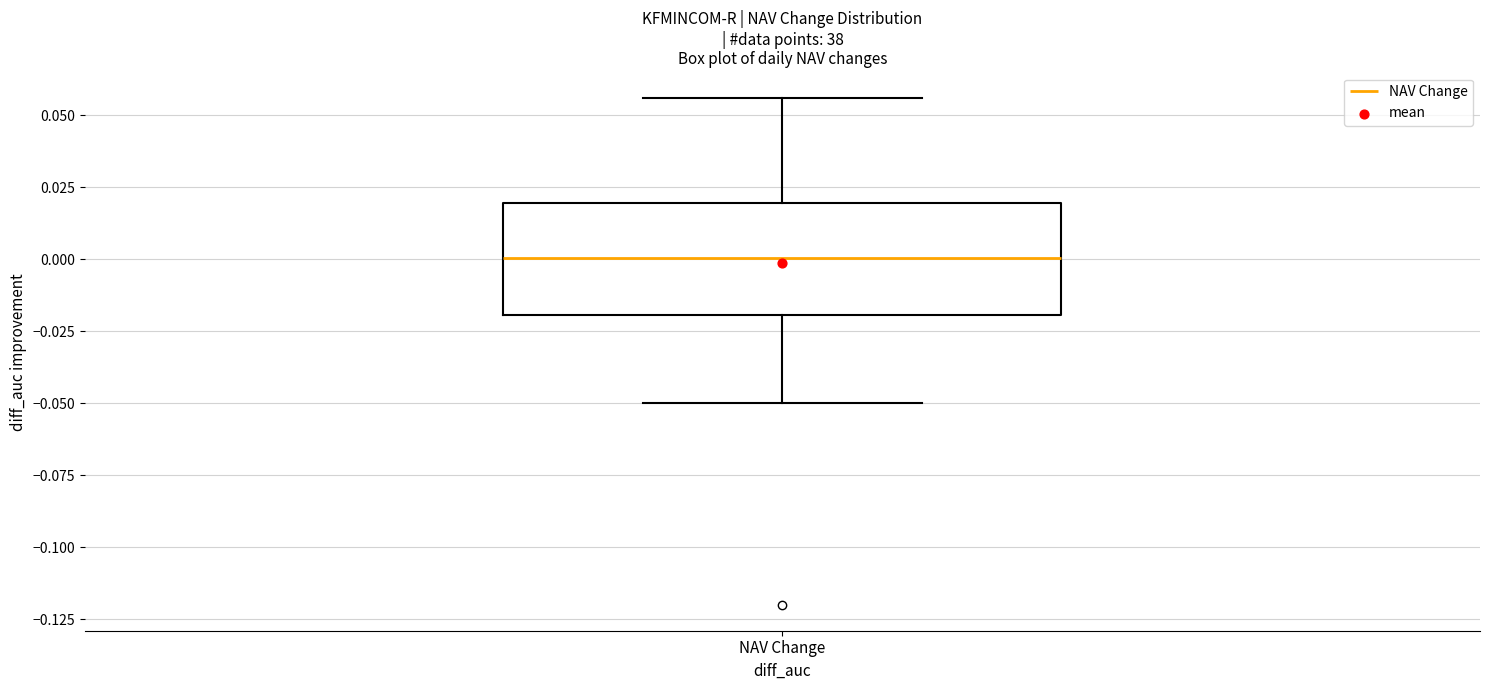

Where does the median line of the box for NAV Change sit on the y-axis? The values are not printed on the chart, so give them approximately, as read against the axis.

0.000